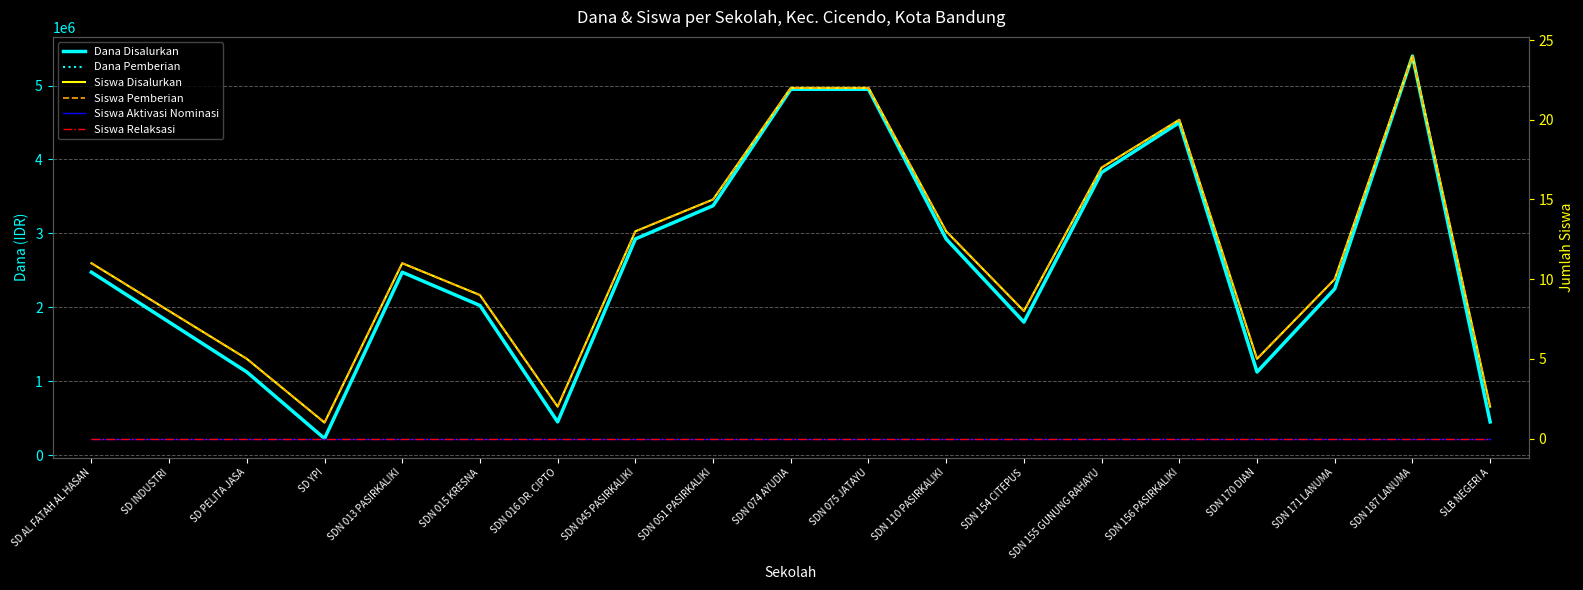

In Dana Disalurkan, how many points are lower than both neighbors (excluding endpoints)?

4